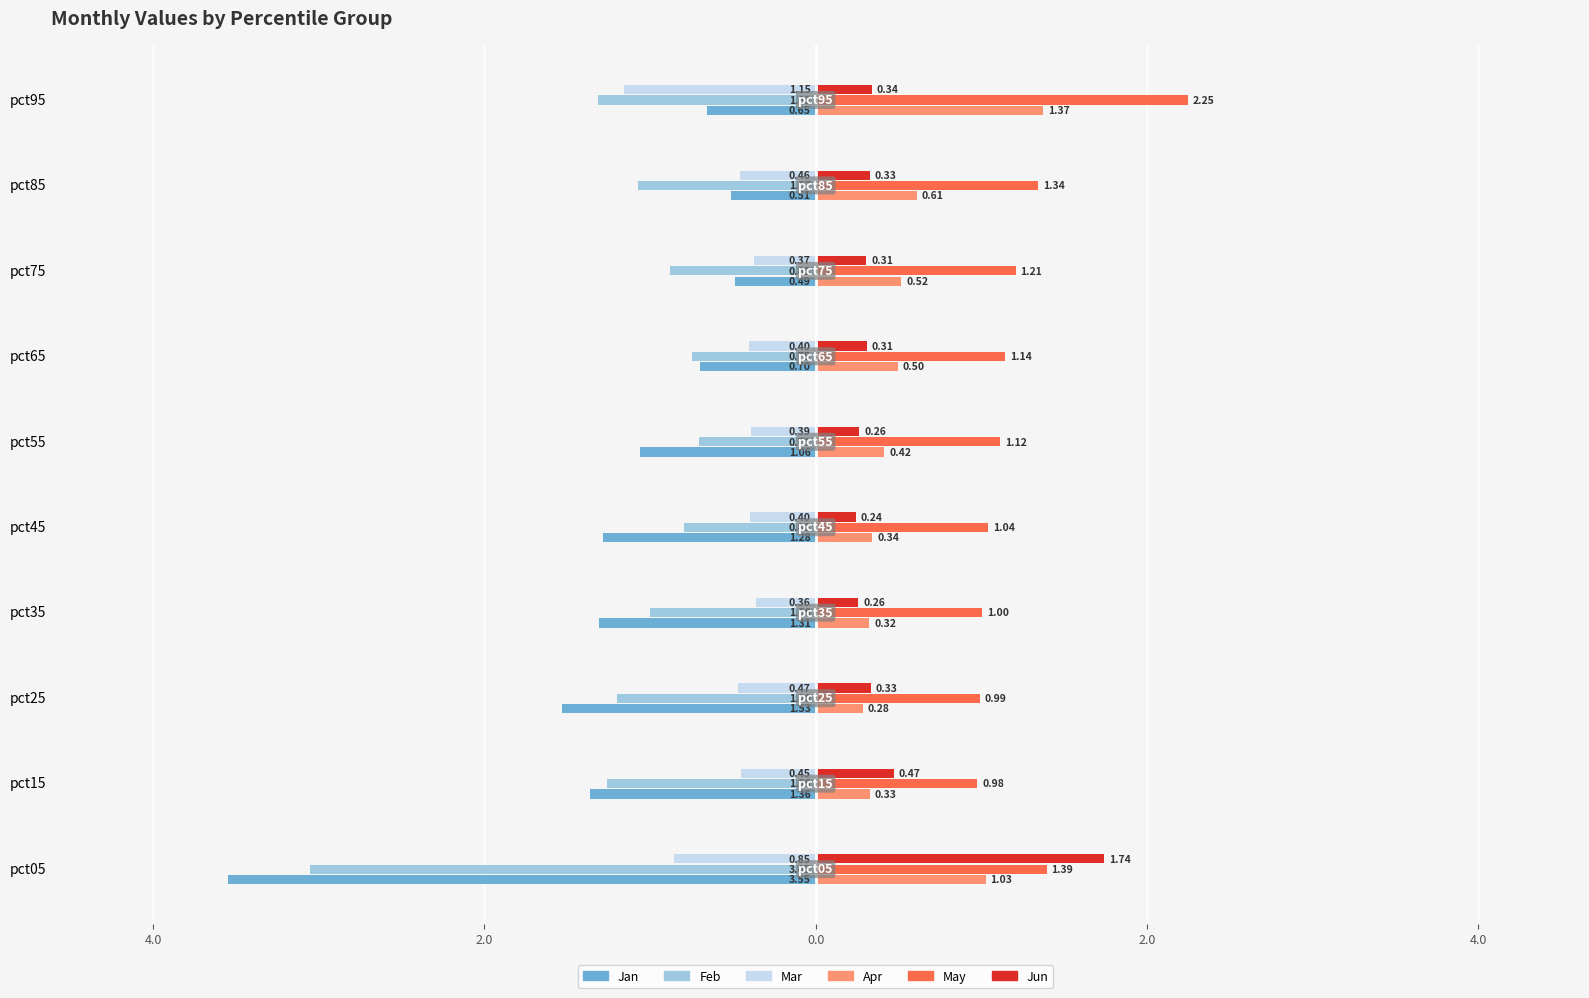

What is the value of the Jun bar at the 8th from the left?

0.3